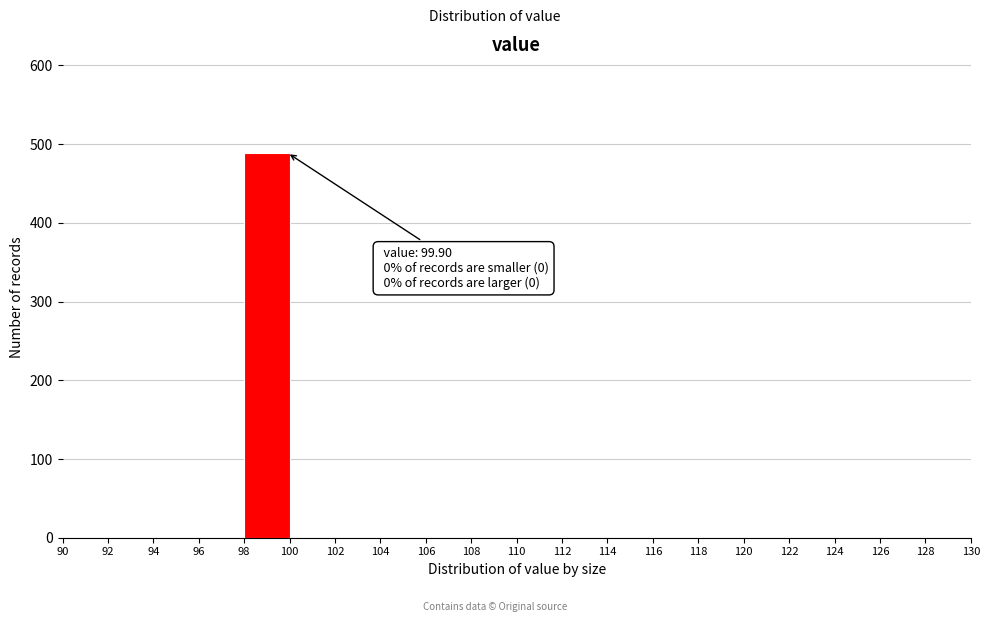

Over which range of the x-axis is the bar tallest?

98 to 100